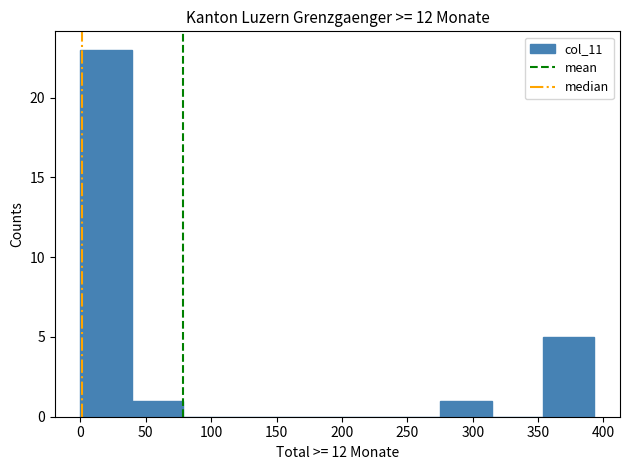

What is the height of the bar covering 0 to 40 on the x-axis? Neither the bar edges nor the heights are printed on the chart, so give them approximately, as read against the axes.

23